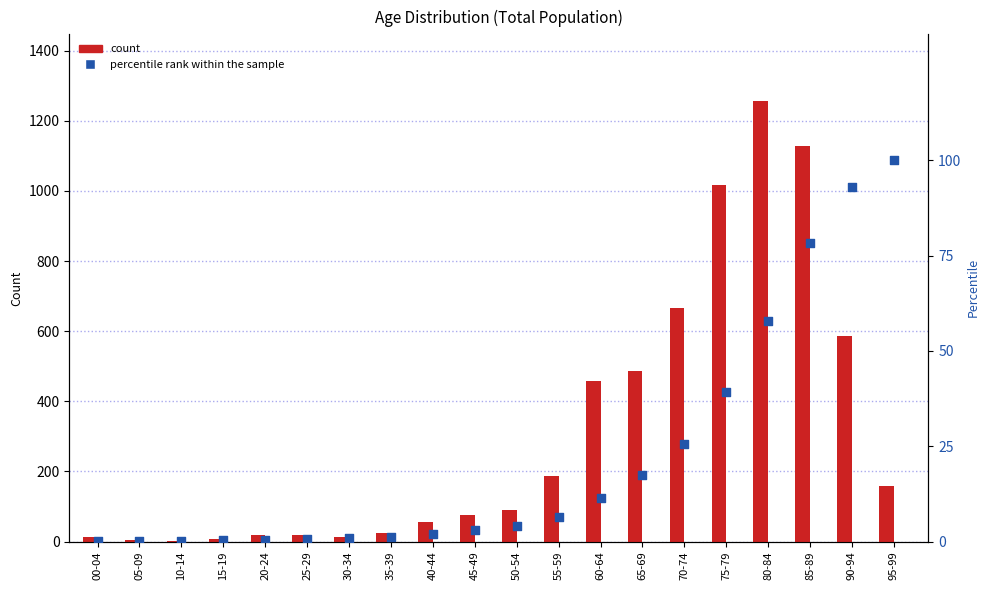

Which series reaches the minimum Y coordinate?

percentile rank within the sample